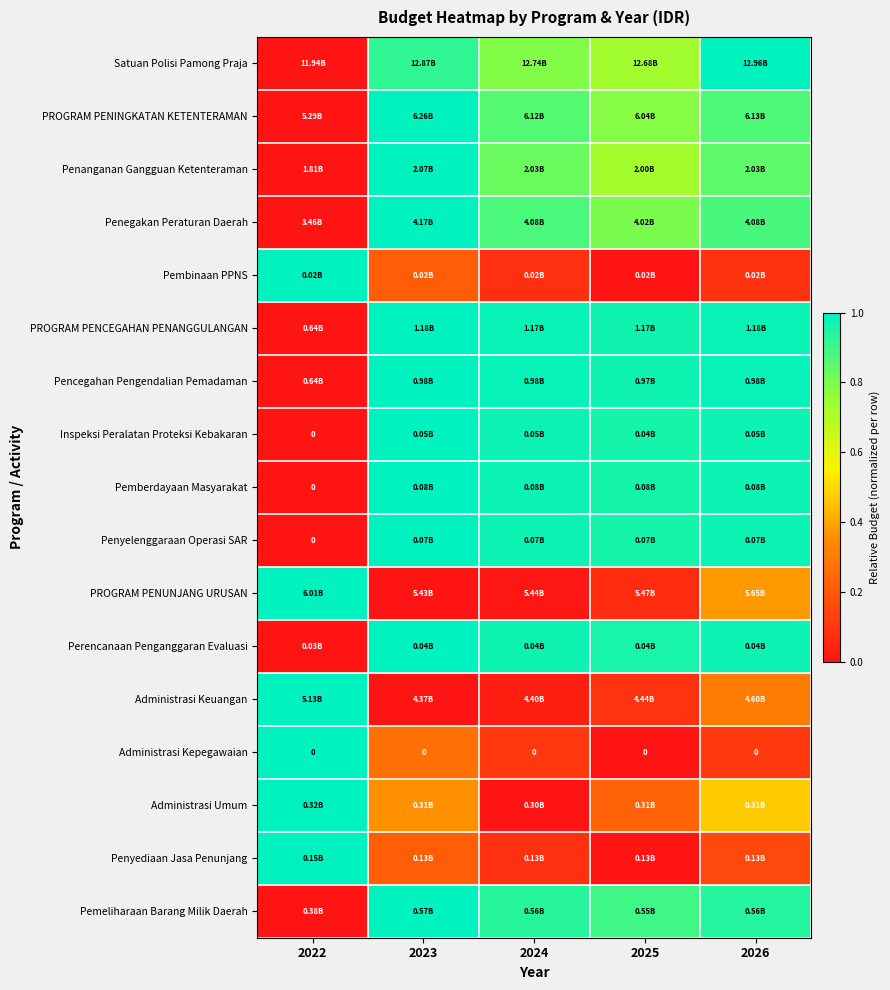

Which series has the widest spread of values?

Satuan Polisi Pamong Praja